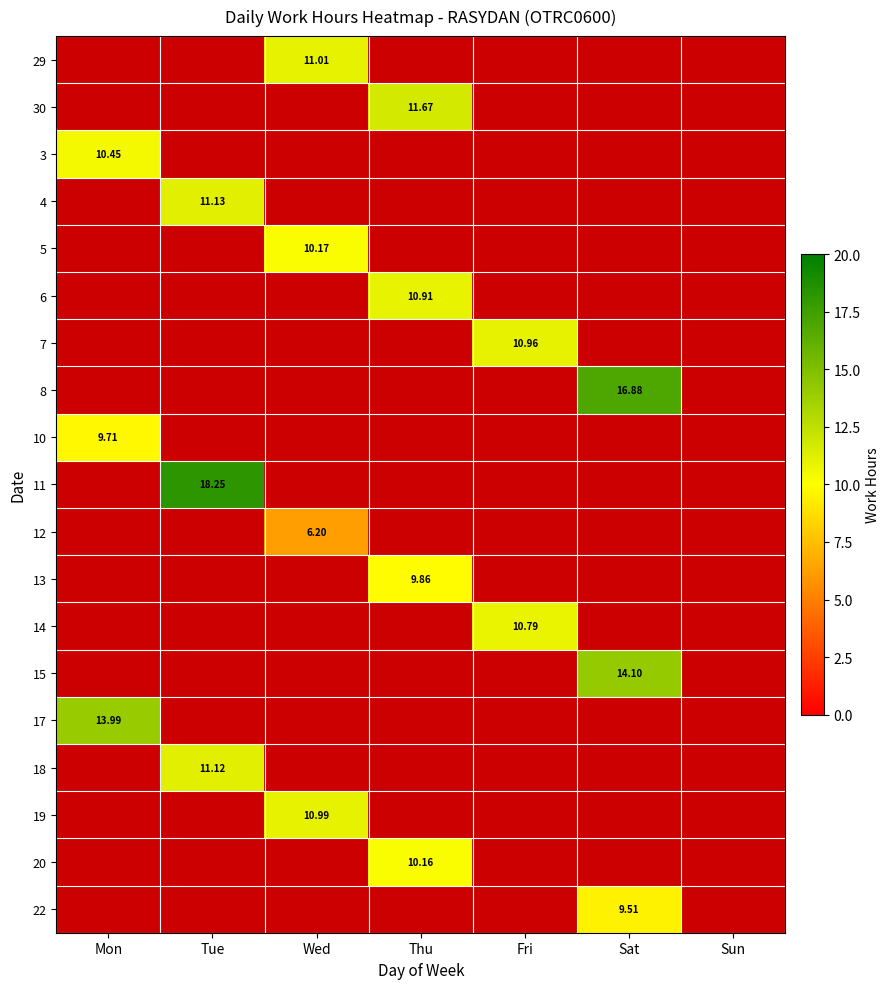

True or false: 14 has a value of 4.0 at Fri.

False